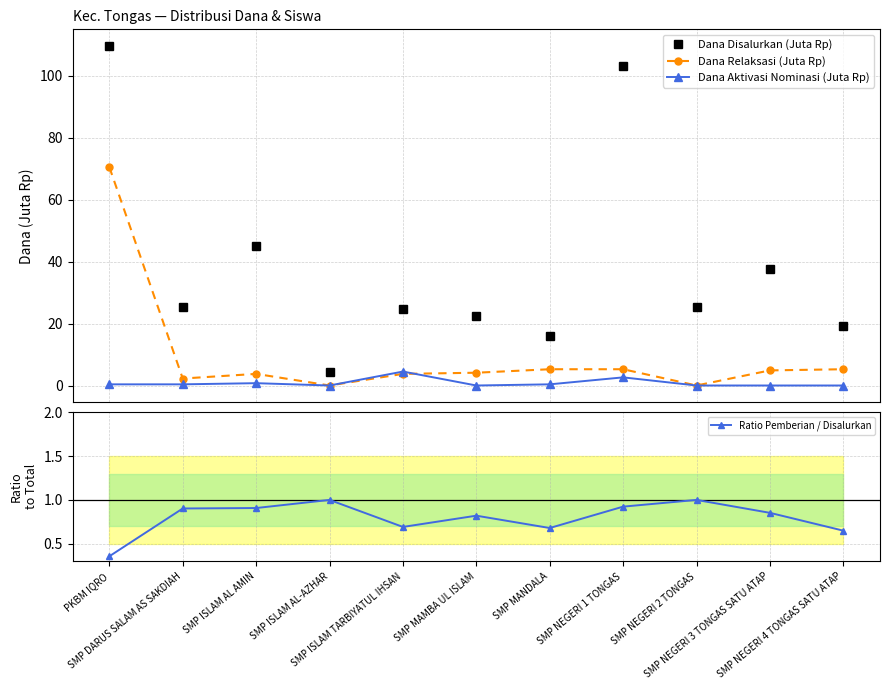

What is the average value of the Dana Aktivasi Nominasi (Juta Rp) series?

0.8